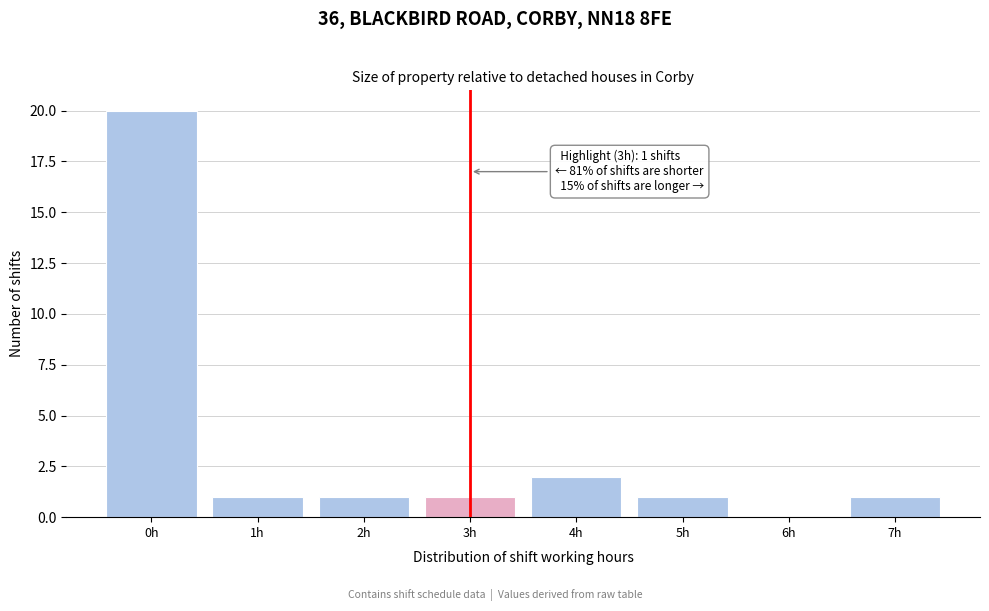

Reading right to left, extract all data points from this chart.

7h=1	6h=0	5h=1	4h=2	3h=1	2h=1	1h=1	0h=20